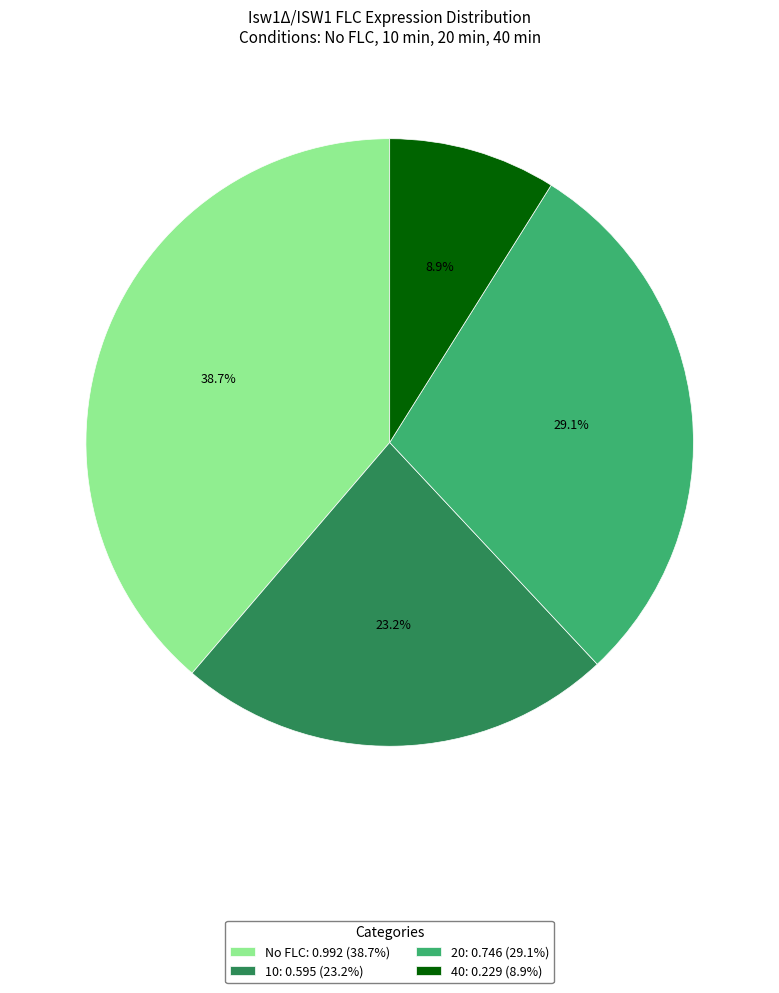

What percentage is NOT represented by 40?

91.1%